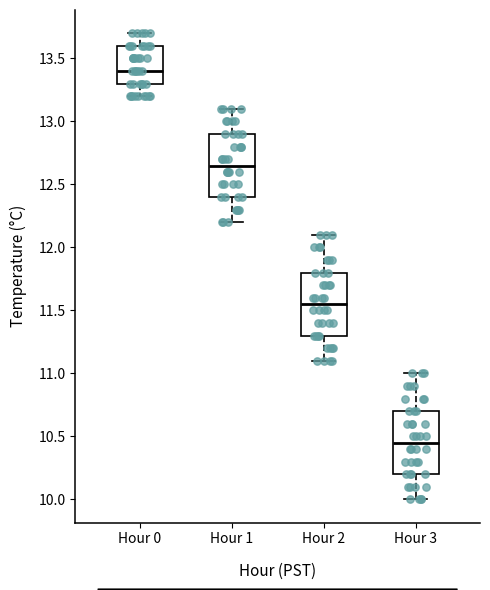

Reading left to right, read every box against the y-axis: the position of its median line, the range the box covers, and the ends of its whiskers. The values are not printed on the chart, so give them approximately, as read against the axis.

Hour 0: median 13.40, box 13.30 to 13.60, whiskers 13.20 to 13.70
Hour 1: median 12.65, box 12.40 to 12.90, whiskers 12.20 to 13.10
Hour 2: median 11.55, box 11.30 to 11.80, whiskers 11.10 to 12.10
Hour 3: median 10.45, box 10.20 to 10.70, whiskers 10.00 to 11.00